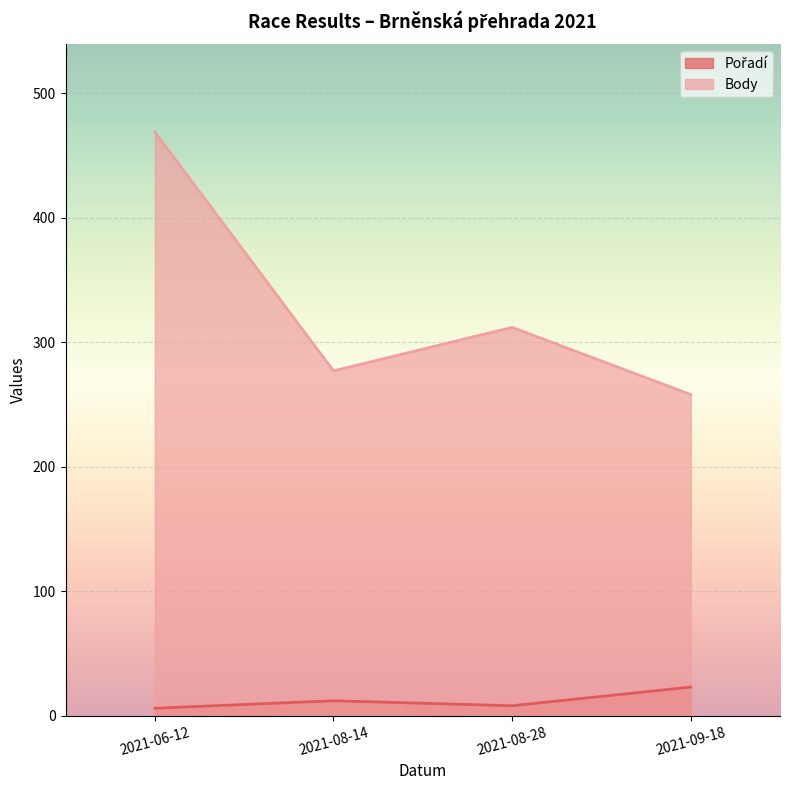

The Pořadí series shows 38 at 2021-09-18. True or false?

False